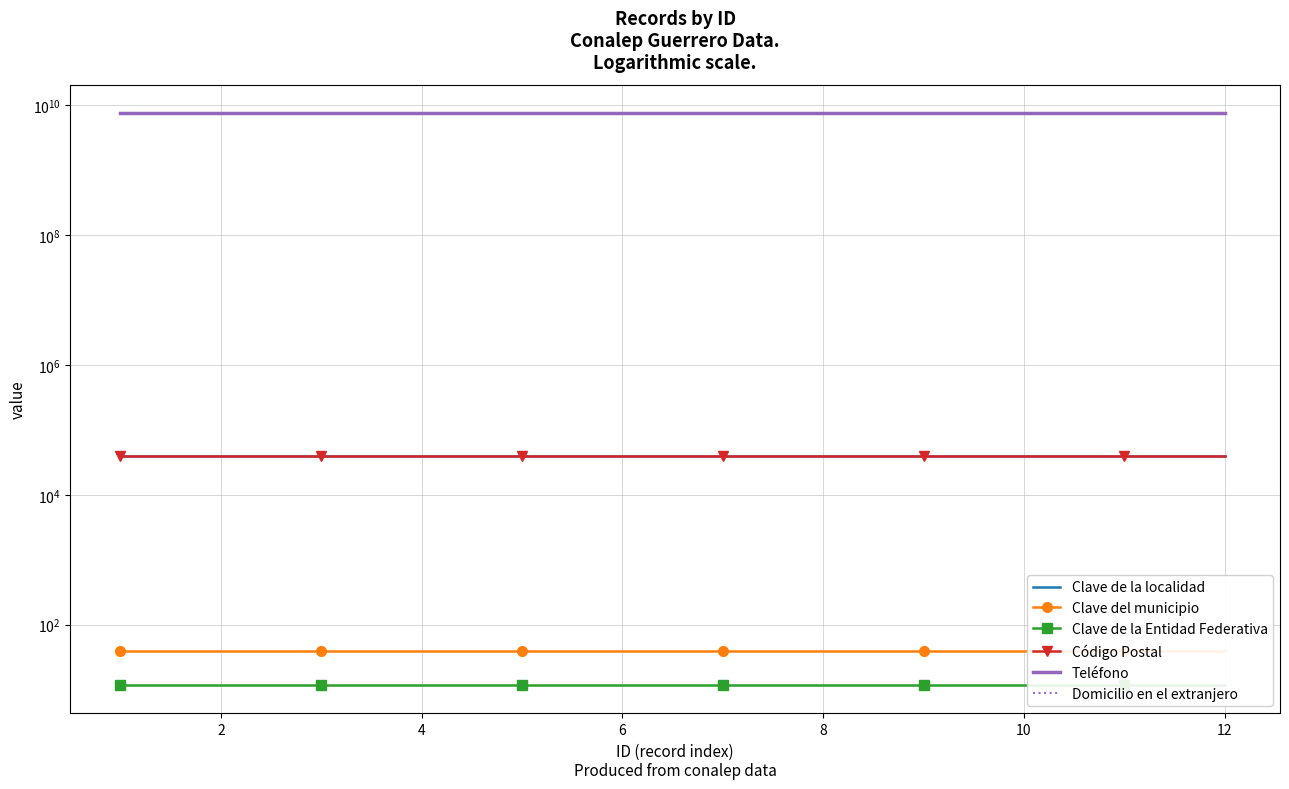

What is the label of the 7th point from the left?

12